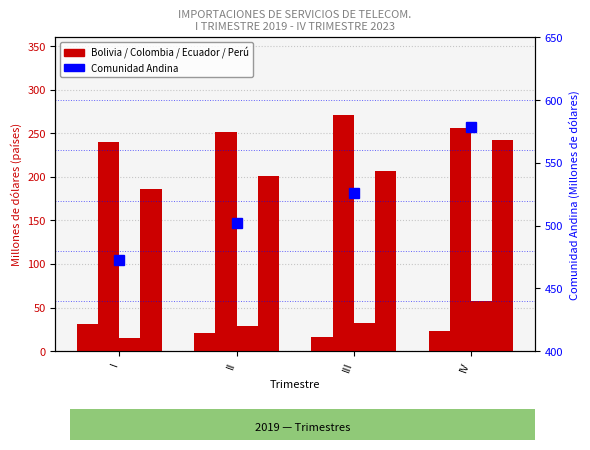

Which category has the lowest value across all series?

I